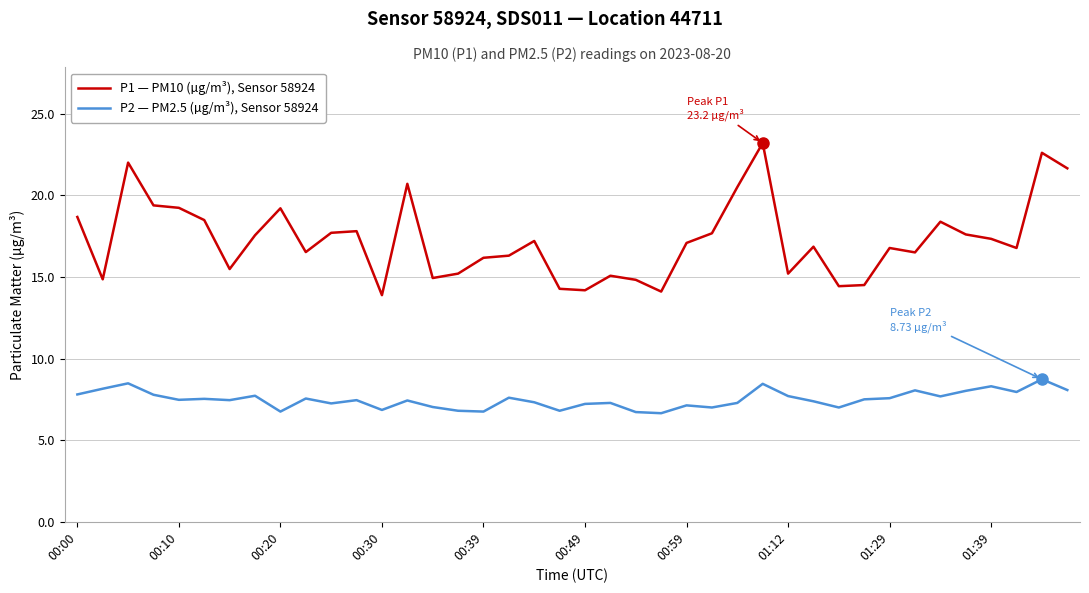

What is the greatest value displayed?

23.2